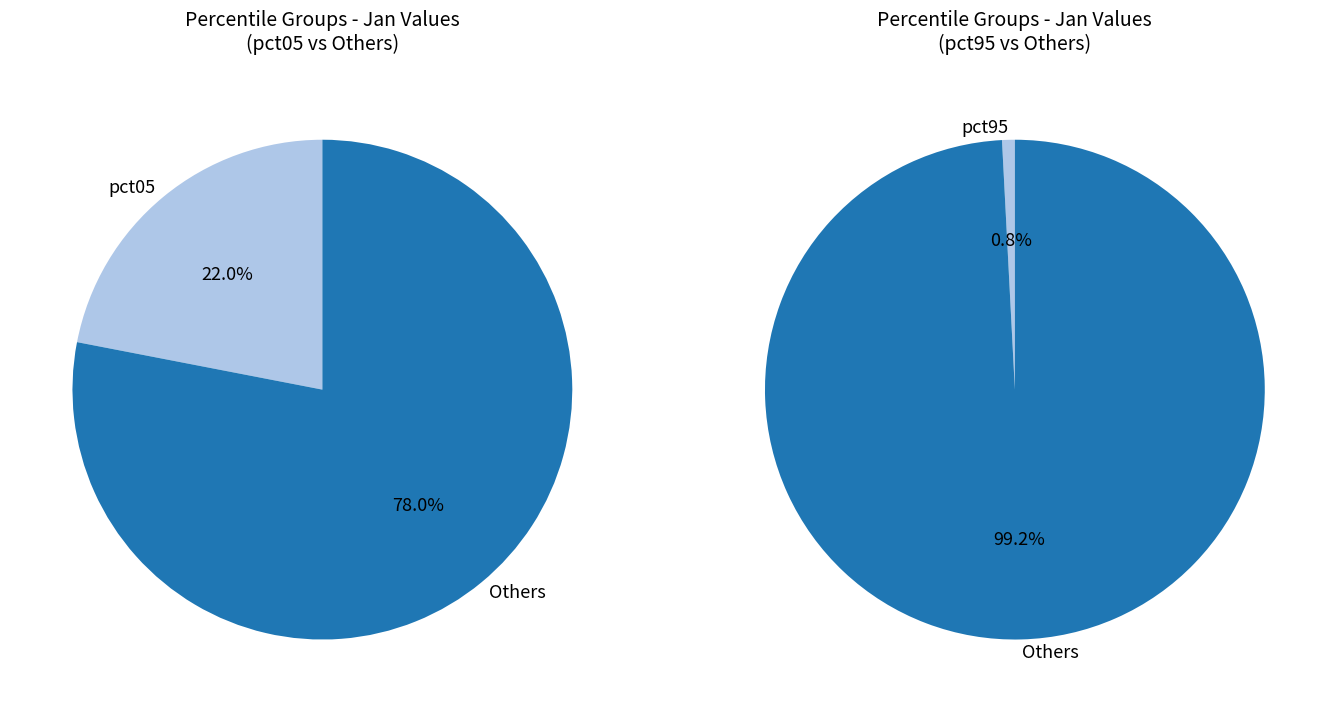

Does pct15 represent more than half of the total?

No